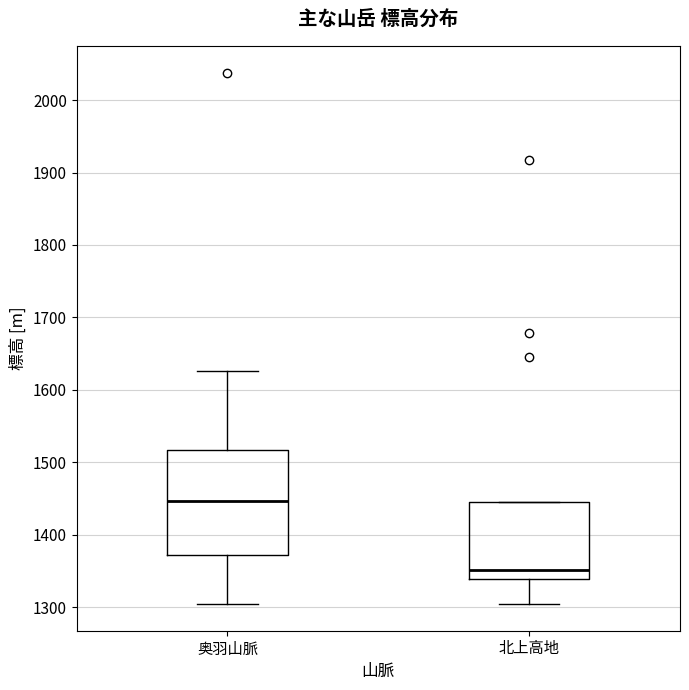

Reading left to right, read every box against the y-axis: the position of its median line, the range the box covers, and the ends of its whiskers. The values are not printed on the chart, so give them approximately, as read against the axis.

奥羽山脈: median 1450, box 1370 to 1520, whiskers 1300 to 1630
北上高地: median 1350, box 1340 to 1450, whiskers 1300 to 1450